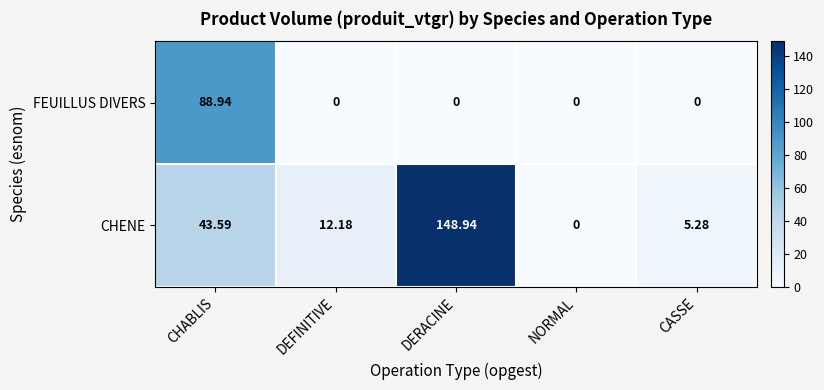

At which label does CHENE first exceed 12?

CHABLIS